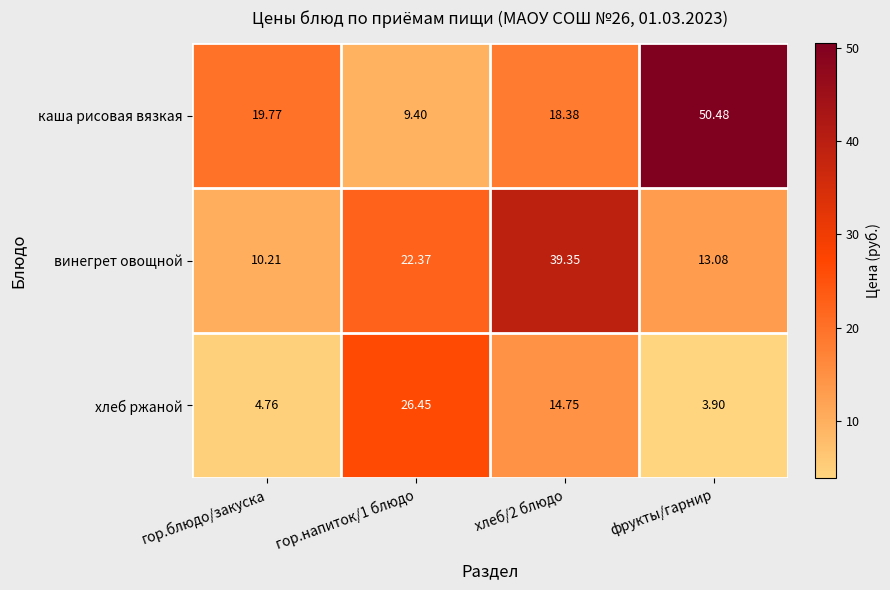

Rank the series by their average value, from highest to lowest.

каша рисовая вязкая, винегрет овощной, хлеб ржаной